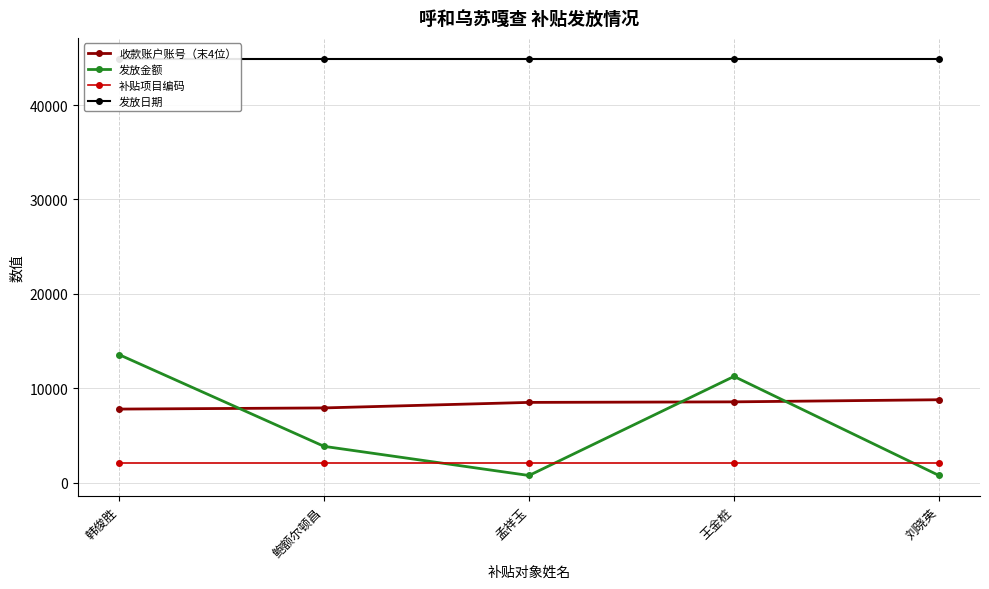

What is the lowest value of the 发放金额 series?

750